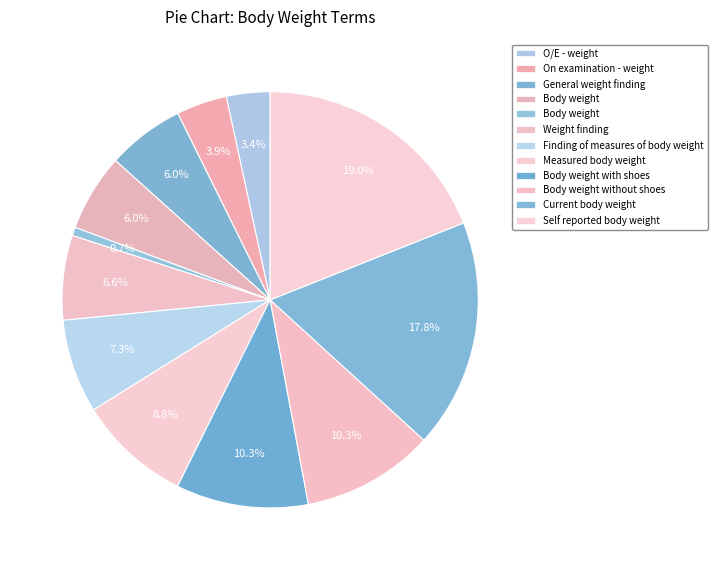

How many segments does this pie chart have?

12